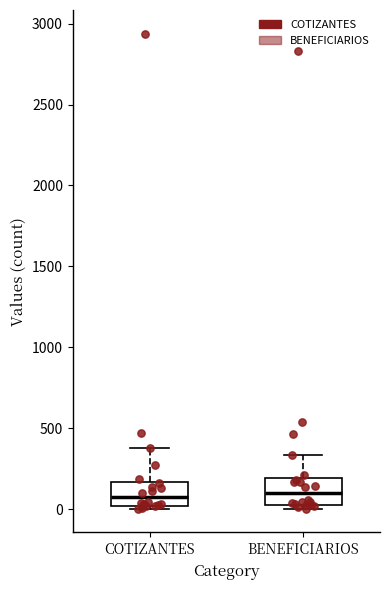

Where does the upper whisker of the box for COTIZANTES end on the y-axis? The values are not printed on the chart, so give them approximately, as read against the axis.

400